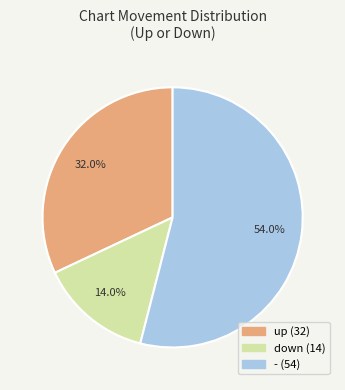

What percentage is the - slice, to the nearest percent?

54%